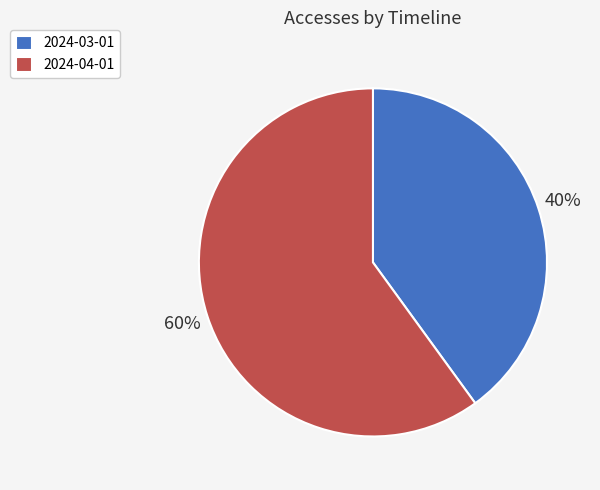

Which slice is the smallest?

2024-03-01